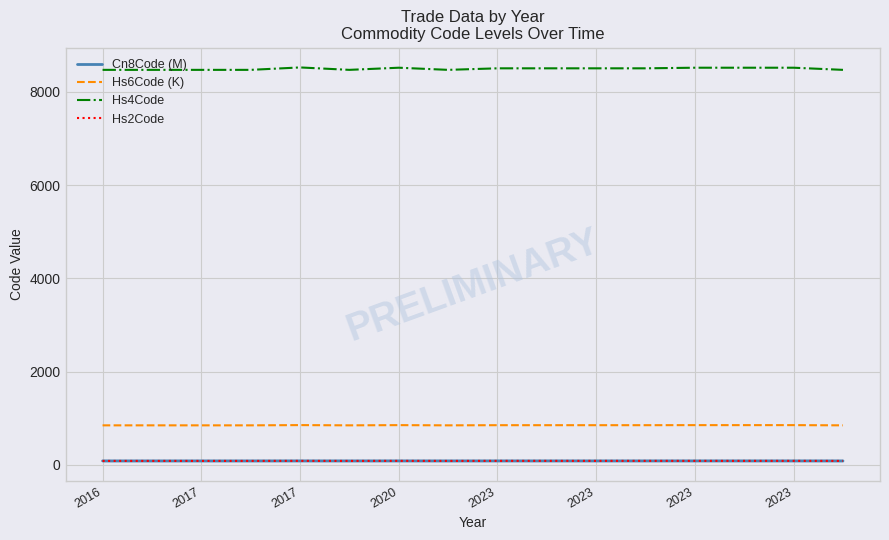

The Hs6Code (K) series shows 847.1 at 2017. True or false?

True